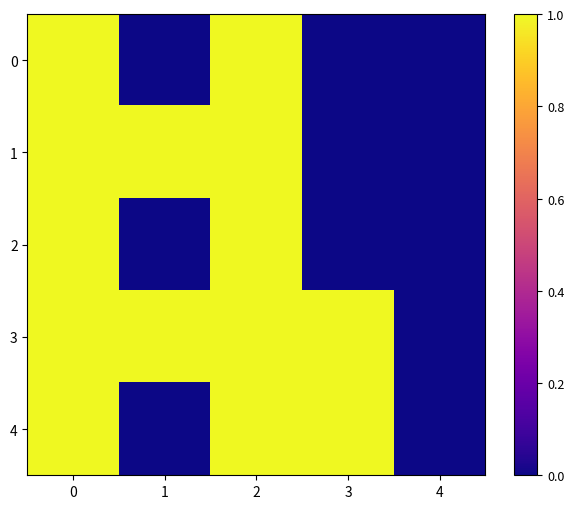

Reading left to right, what are all the values shown in this chart?

0: 0=1	1=0	2=1	3=0	4=0
1: 0=1	1=1	2=1	3=0	4=0
2: 0=1	1=0	2=1	3=0	4=0
3: 0=1	1=1	2=1	3=1	4=0
4: 0=1	1=0	2=1	3=1	4=0